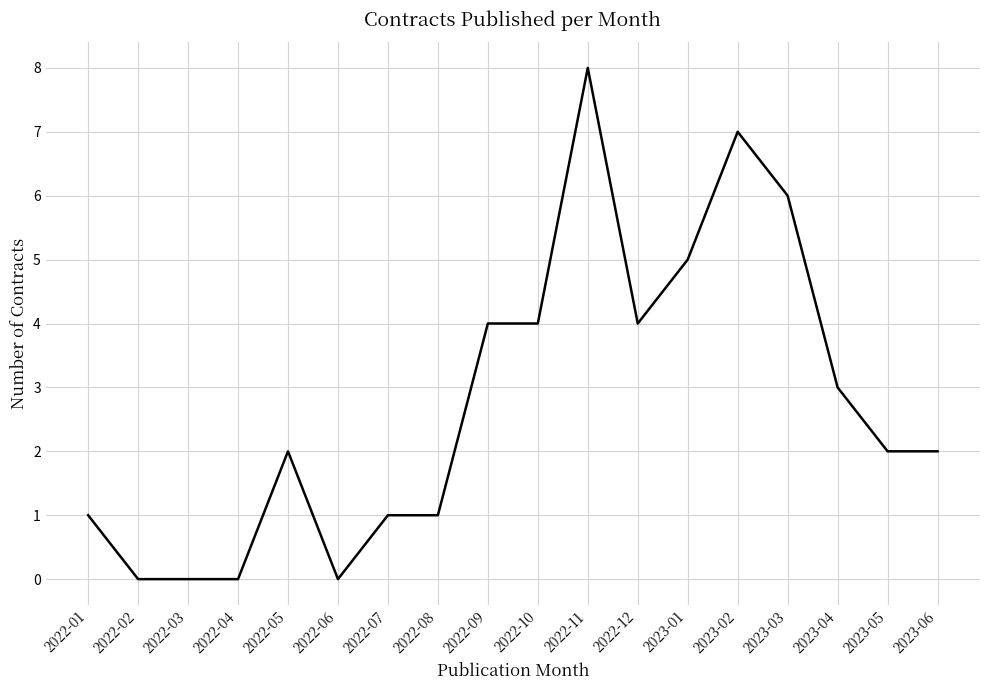

The chart shows a value of 5 at 2023-04. True or false?

False